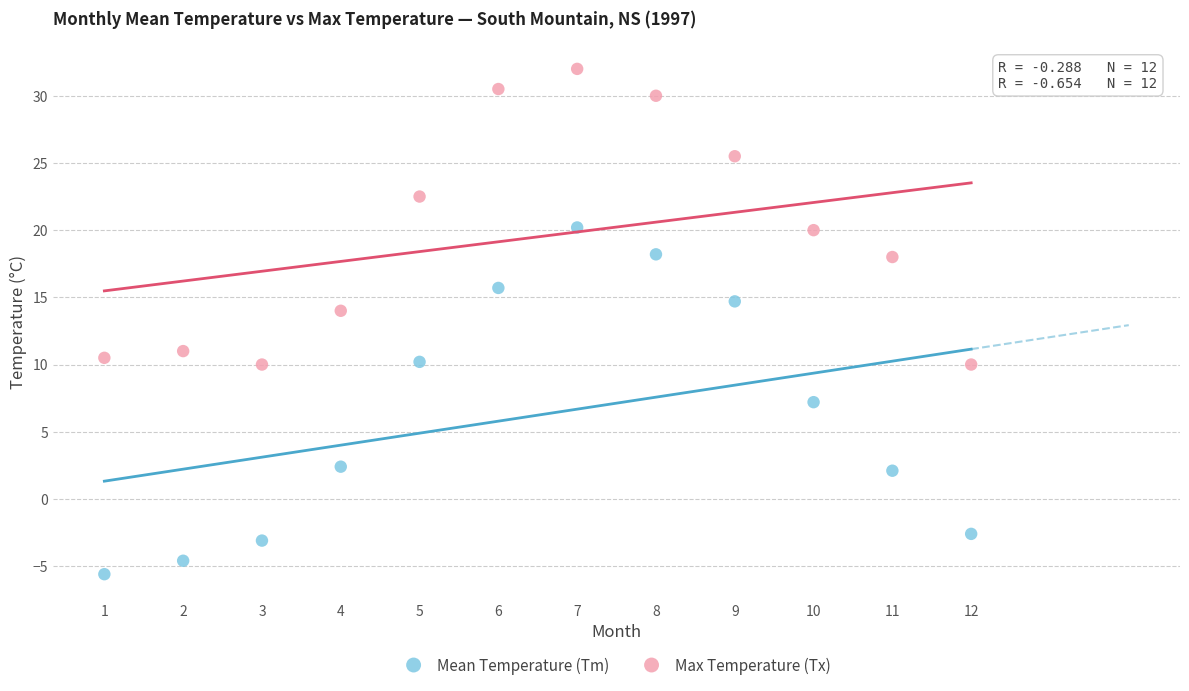

Which series contains the highest Y value?

Max Temperature (Tx)